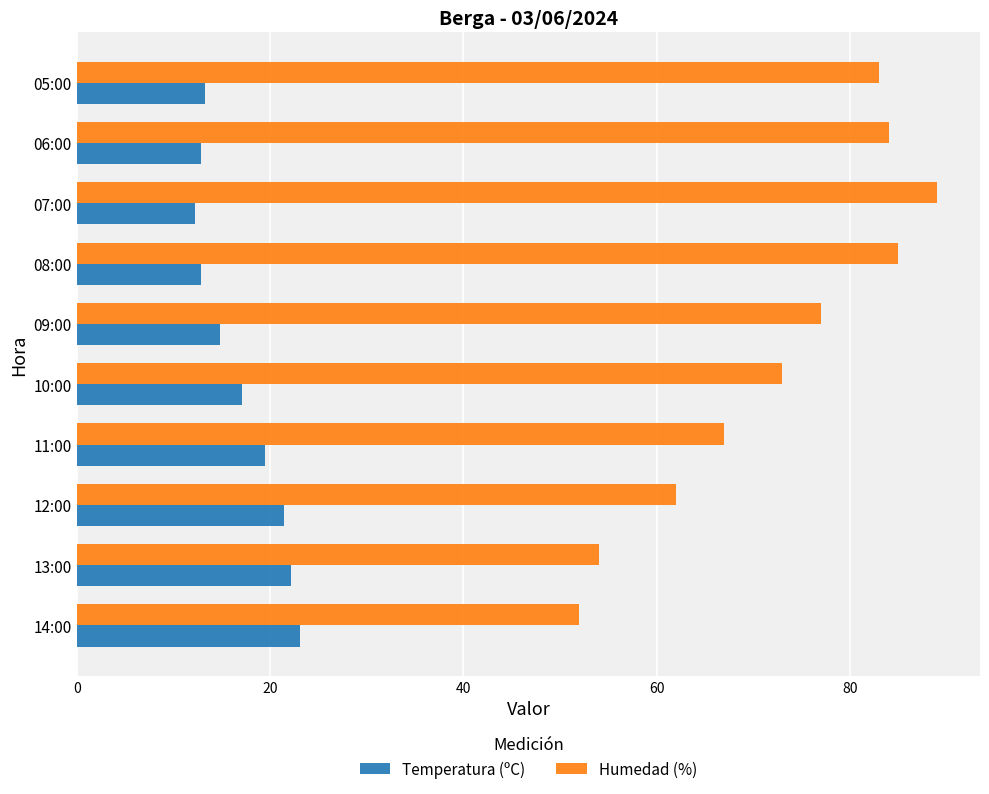

What is the sum of the Temperatura (ºC) values at 08:00 and 11:00?

32.4